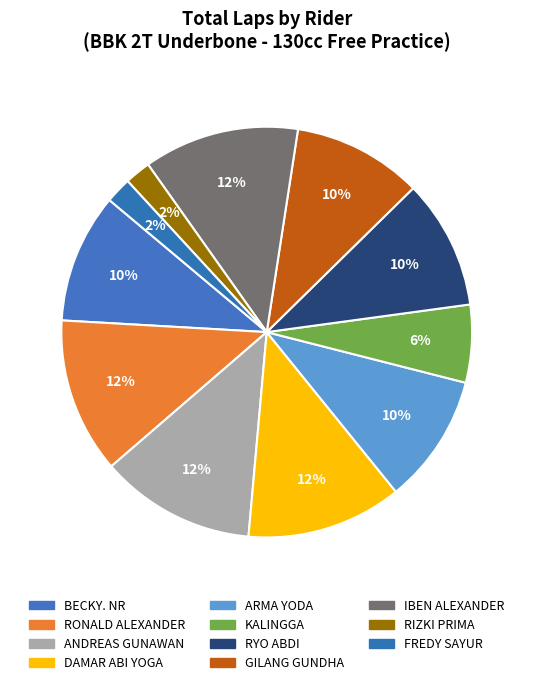

Count the number of slices in the pie.

11